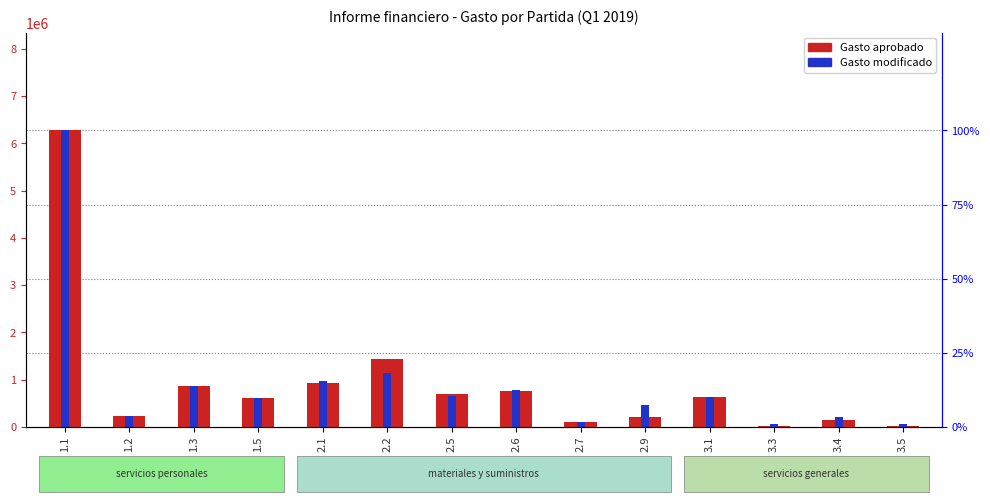

Reading left to right, transcribe all the data shown in this chart.

6274953.3	234750.0	860269.2	607200.0	928382.0	1430964.8	698031.6	767834.8	104704.7	209409.5	621248.1	13960.6	146586.6	13960.6